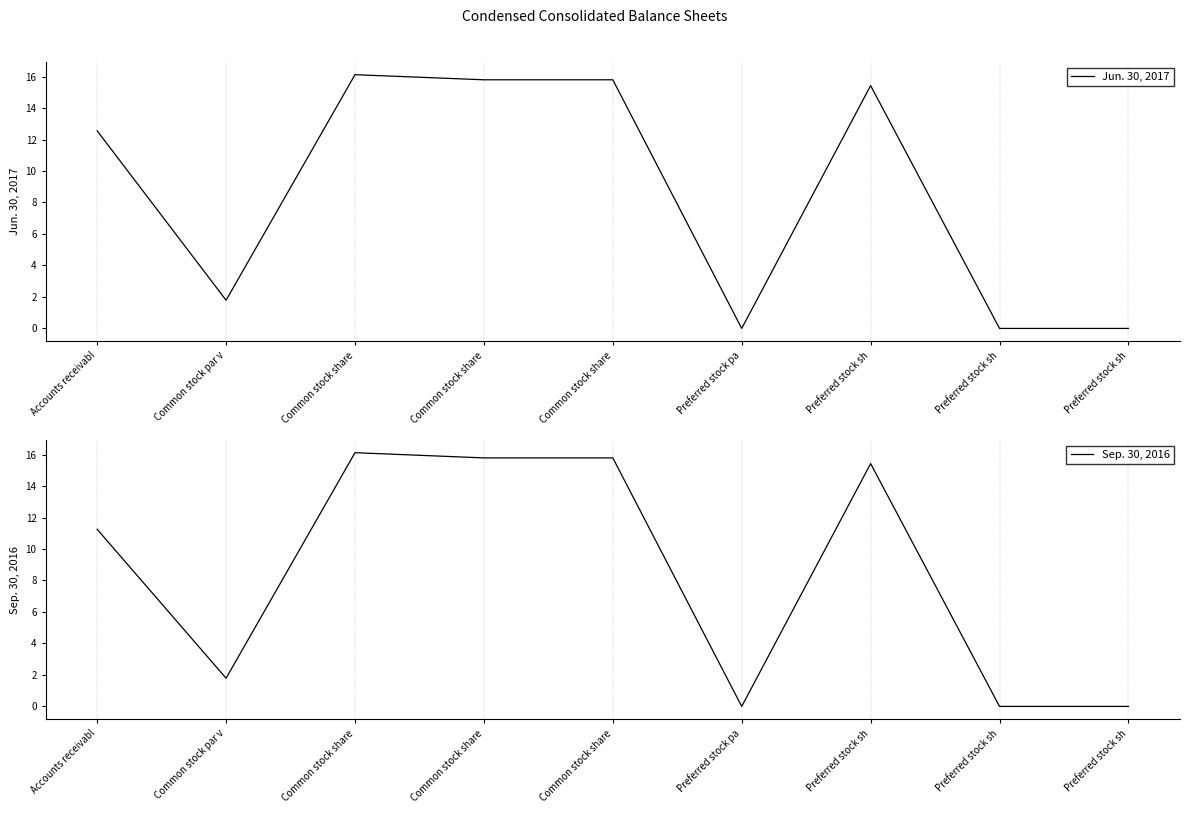

What is the difference between the maximum and minimum values in the Sep. 30, 2016 series?

16.1